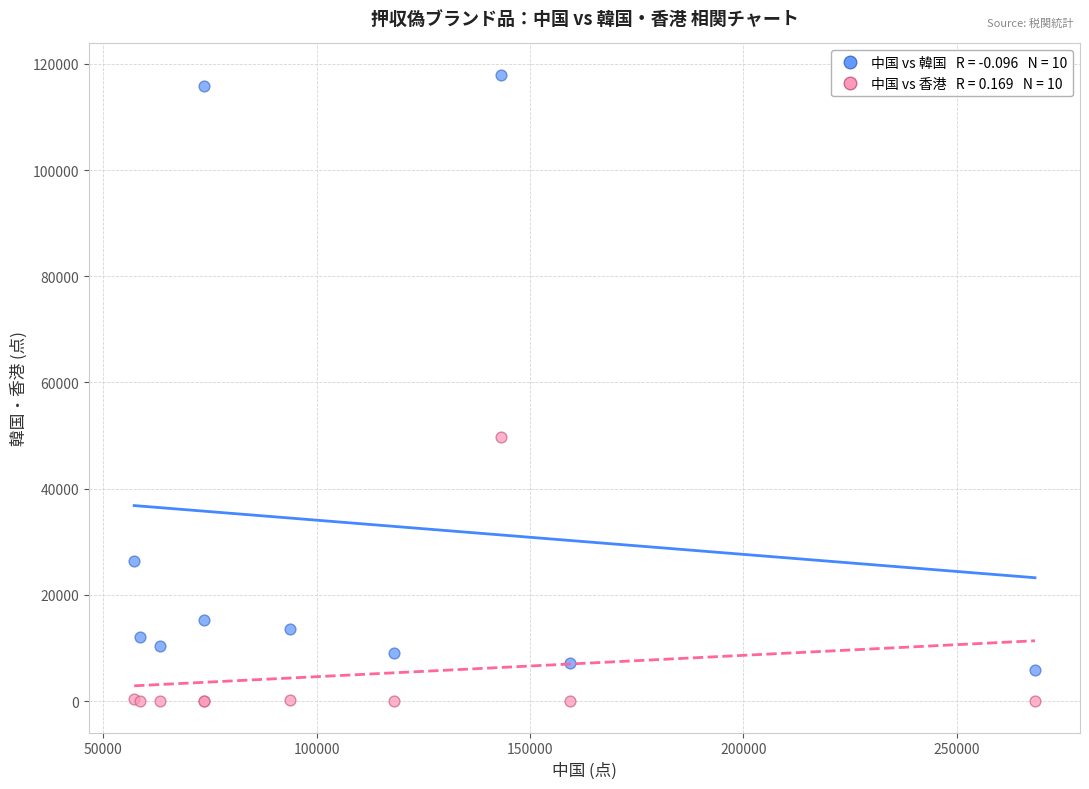

Across all series, what Y value is closest to 58965?

49694